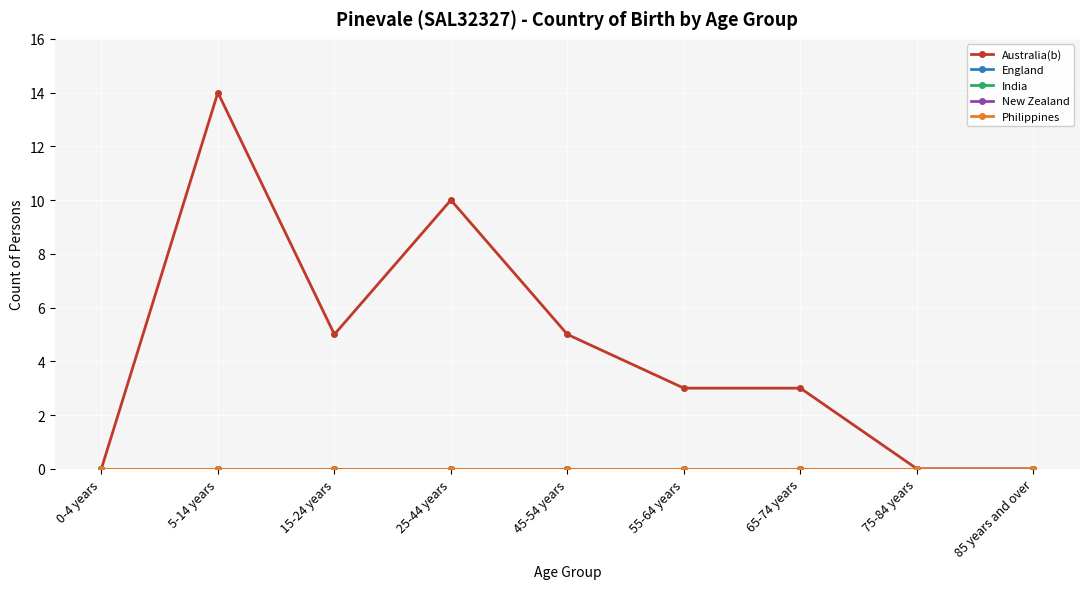

Which series has the largest range (max minus min)?

Australia(b)